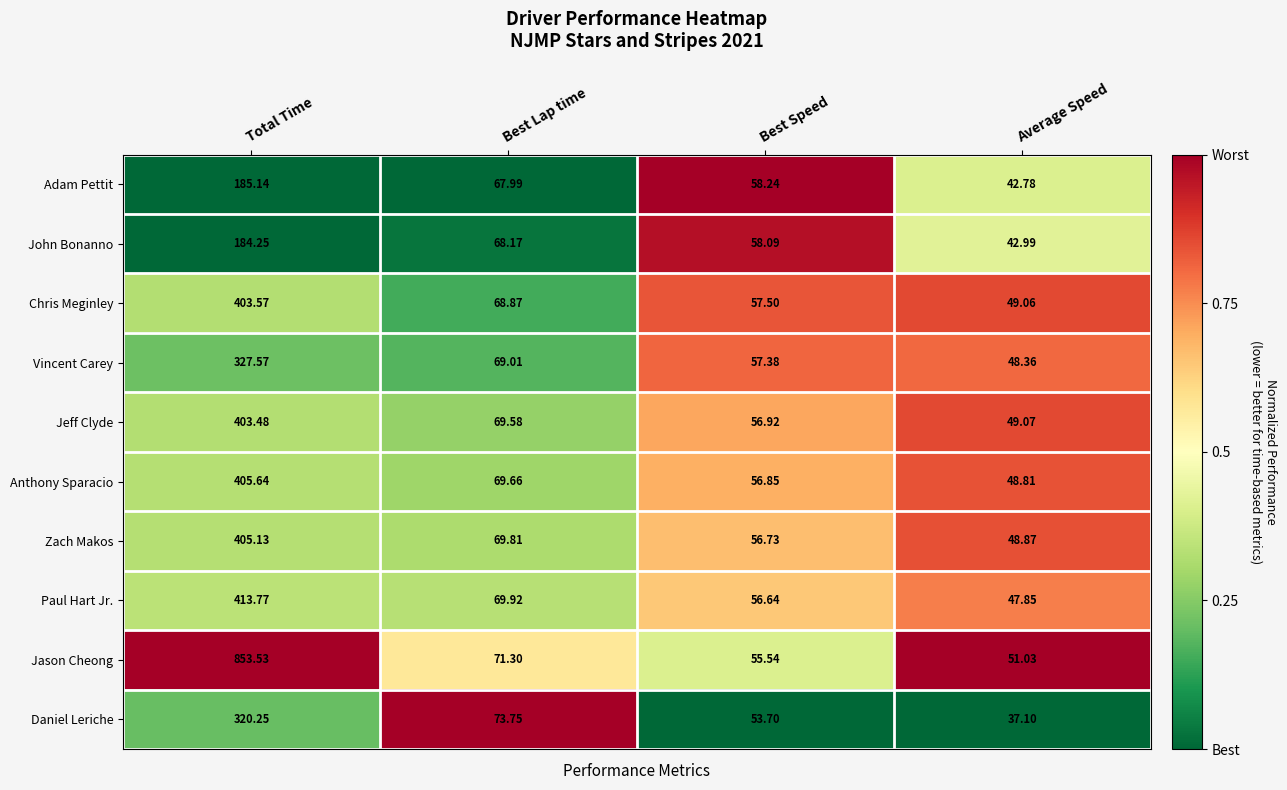

At which category is the sum across all series the highest?

Total Time